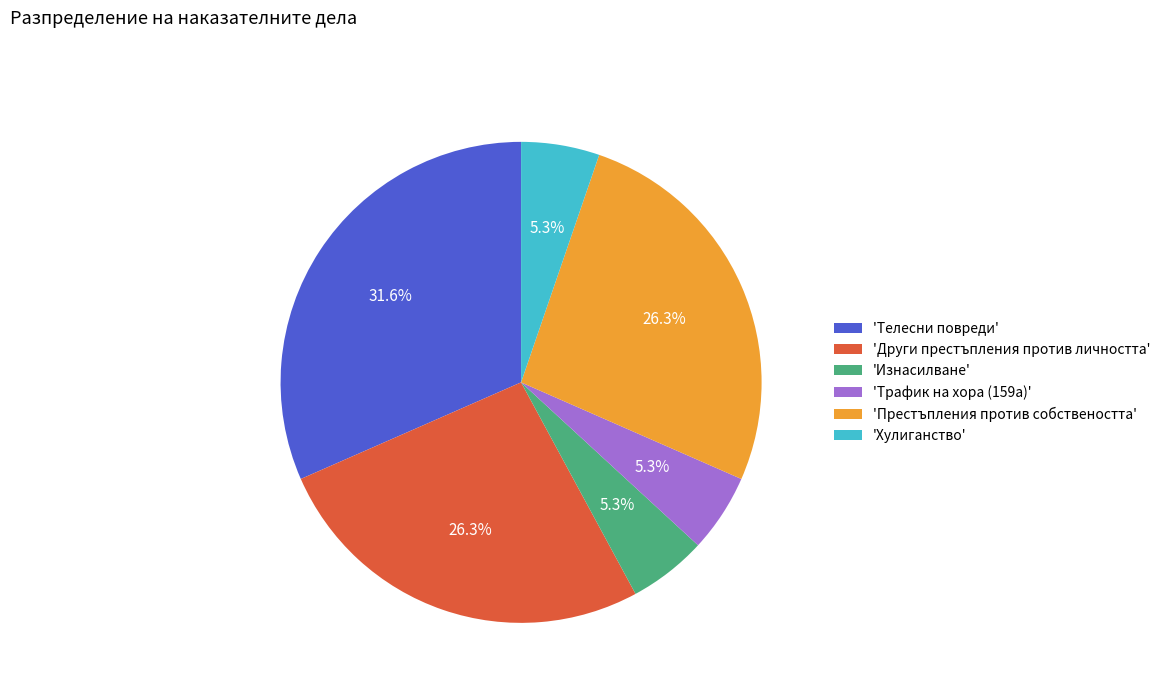

Which category has the biggest portion of the pie?

'Телесни повреди'